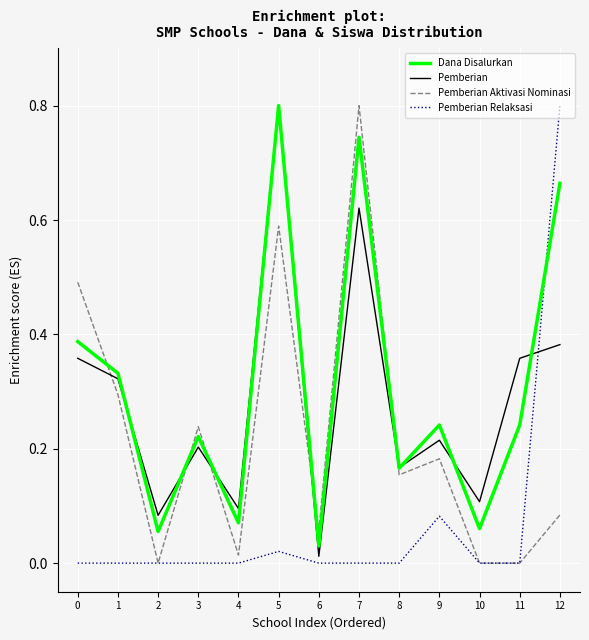

Between which two adjacent categories do Pemberian and Pemberian Relaksasi first intersect?

11 and 12